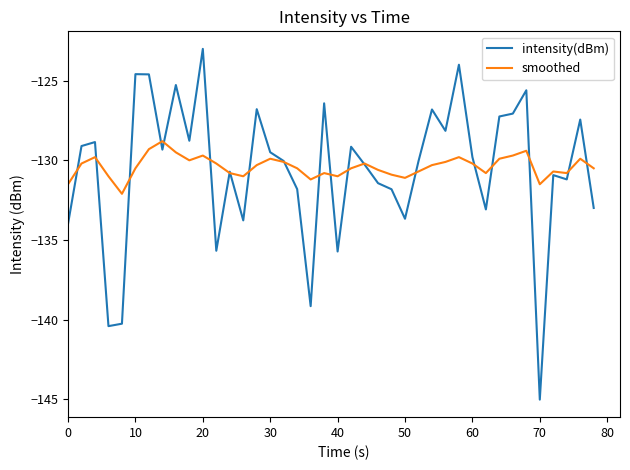

True or false: intensity(dBm) and smoothed intersect in this chart.

True